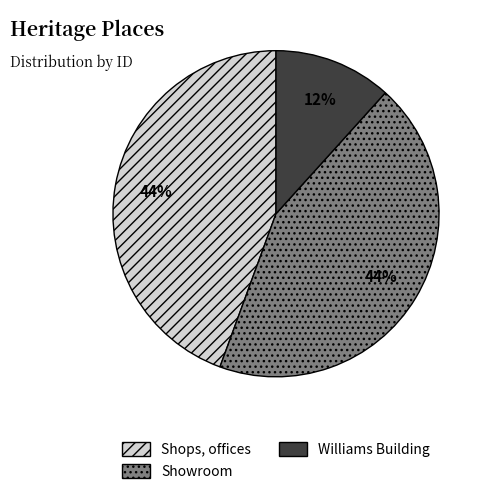

To the nearest percent, what portion does Showroom represent?

44%